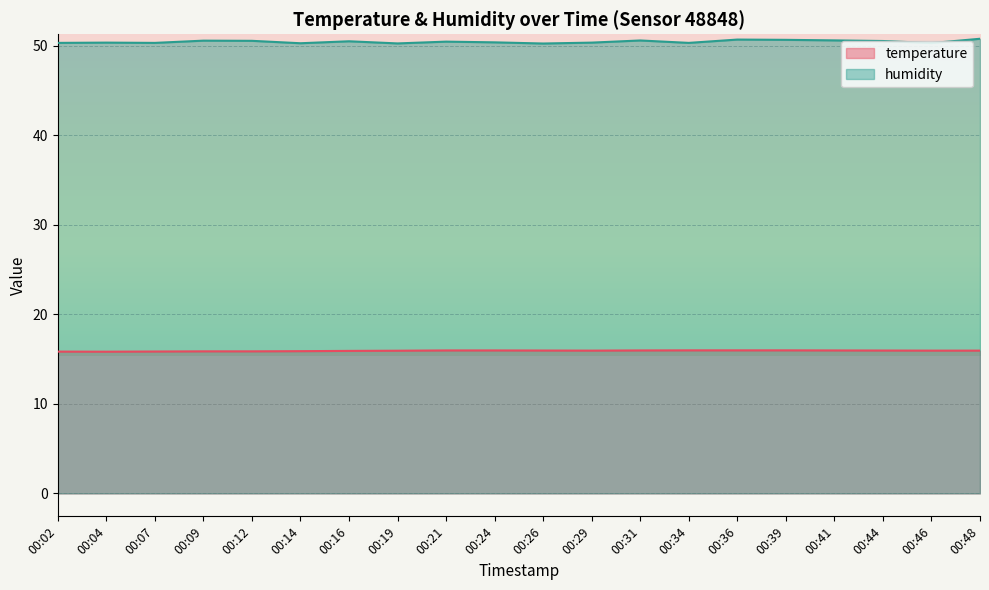

True or false: temperature and humidity cross at least once.

False